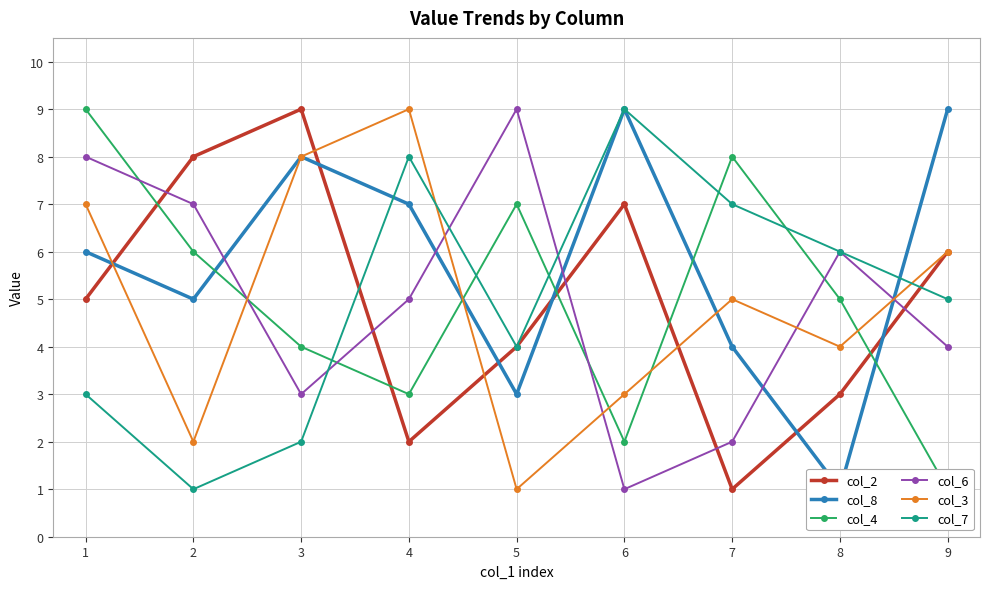

Which series has the widest spread of values?

col_2